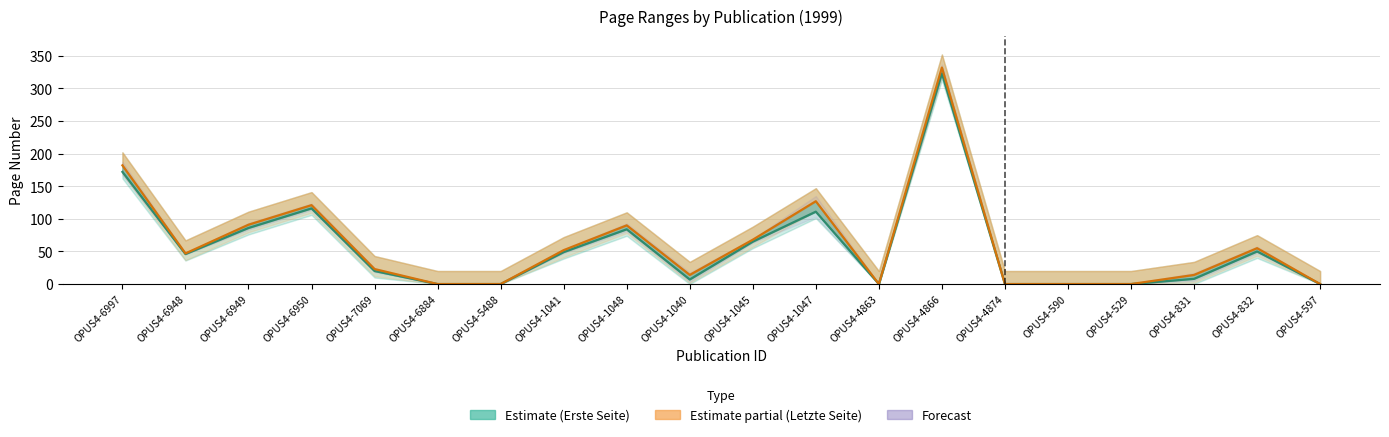

Reading left to right, transcribe all the data shown in this chart.

Erste Seite: OPUS4-6997=172	OPUS4-6948=46	OPUS4-6949=86	OPUS4-6950=116	OPUS4-7069=20	OPUS4-6884=0	OPUS4-5488=0	OPUS4-1041=49	OPUS4-1048=84	OPUS4-1040=7	OPUS4-1045=65	OPUS4-1047=111	OPUS4-4863=0	OPUS4-4866=323	OPUS4-4874=0	OPUS4-590=0	OPUS4-529=0	OPUS4-831=8	OPUS4-832=50	OPUS4-597=0
Letzte Seite: OPUS4-6997=182	OPUS4-6948=47	OPUS4-6949=91	OPUS4-6950=121	OPUS4-7069=23	OPUS4-6884=0	OPUS4-5488=0	OPUS4-1041=52	OPUS4-1048=90	OPUS4-1040=14	OPUS4-1045=68	OPUS4-1047=127	OPUS4-4863=0	OPUS4-4866=332	OPUS4-4874=0	OPUS4-590=0	OPUS4-529=0	OPUS4-831=14	OPUS4-832=55	OPUS4-597=0